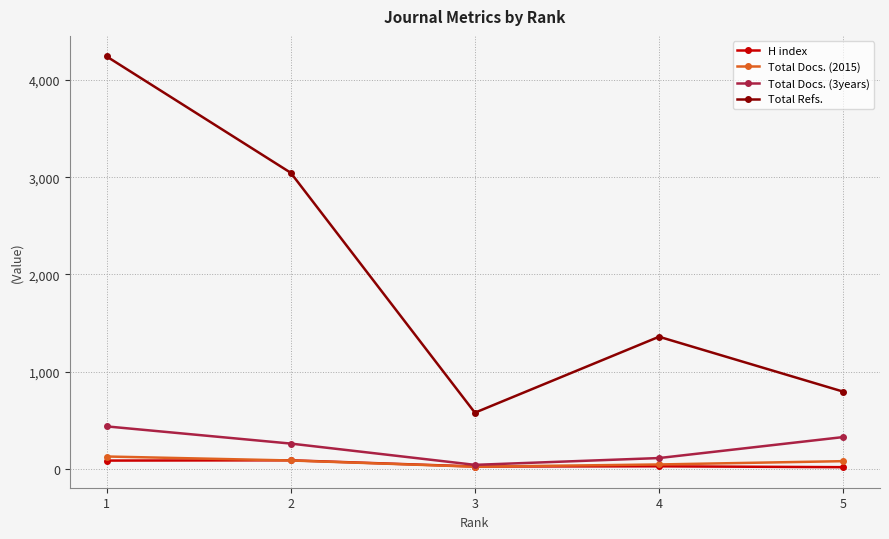

Count the number of categories in the chart.

5